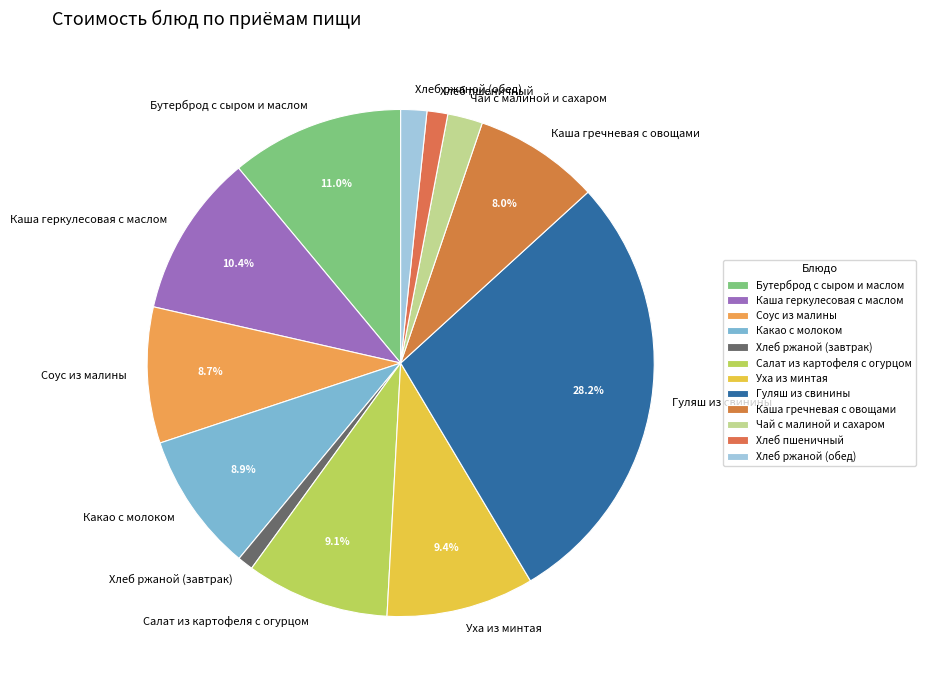

What is the largest slice in the pie chart?

Гуляш из свинины